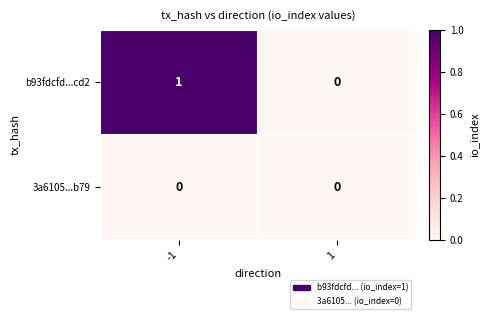

Which series has the widest spread of values?

b93fdcfd...cd2